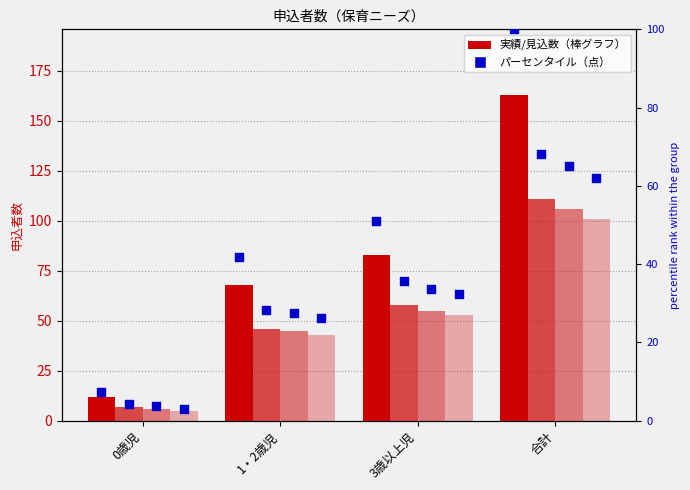

Which series contains the lowest Y value?

見込・計画数_col4